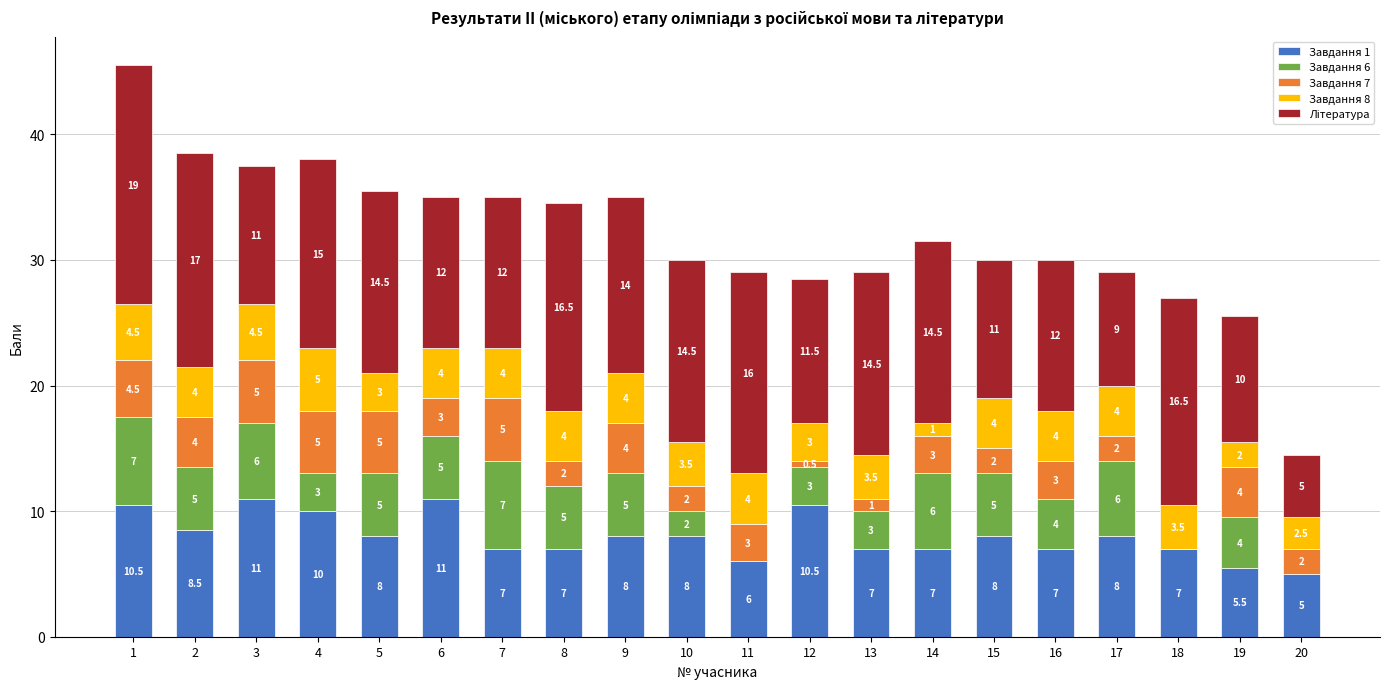

How many categories are shown in the chart?

20